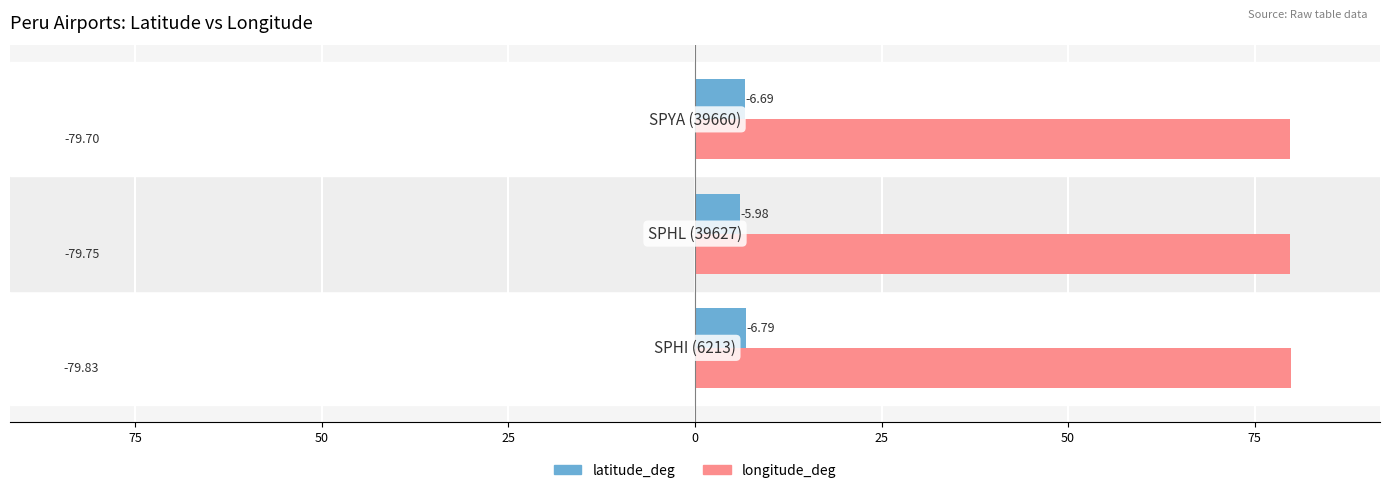

What are all the series names shown in the legend?

latitude_deg, longitude_deg